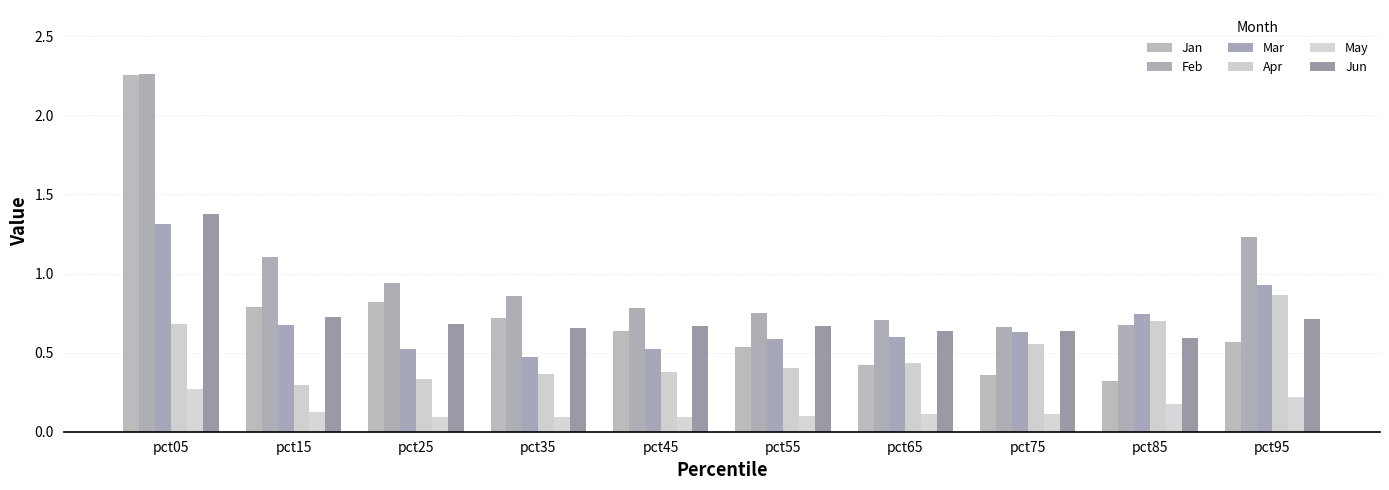

List the series in order of their peak value, highest first.

Feb, Jan, Jun, Mar, Apr, May